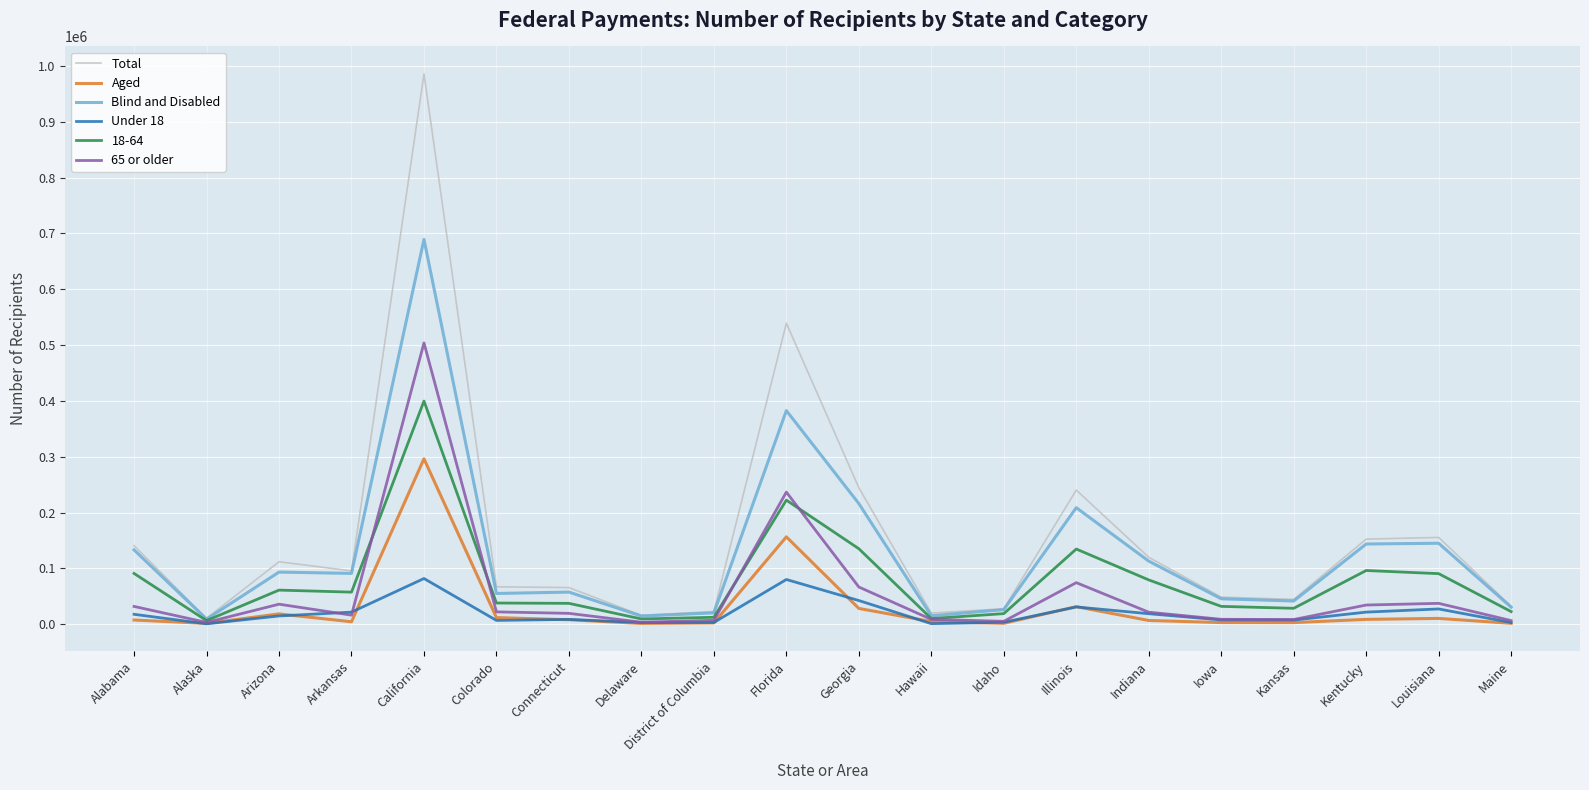

At how many categories does at least one series exceed 184666?

4